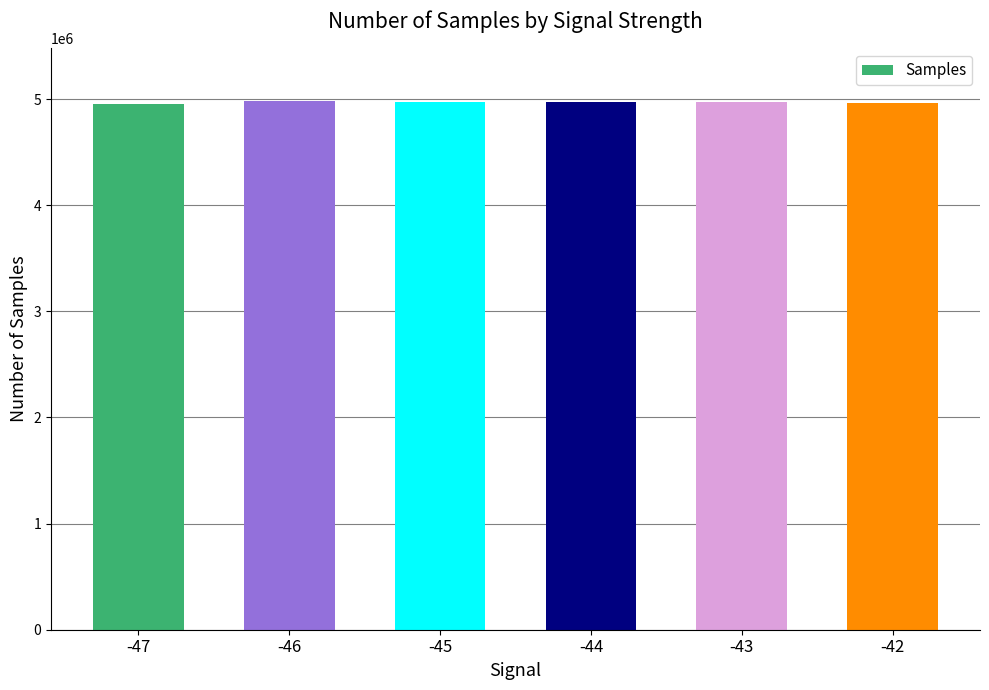

The value at -44 is 1504569. True or false?

False